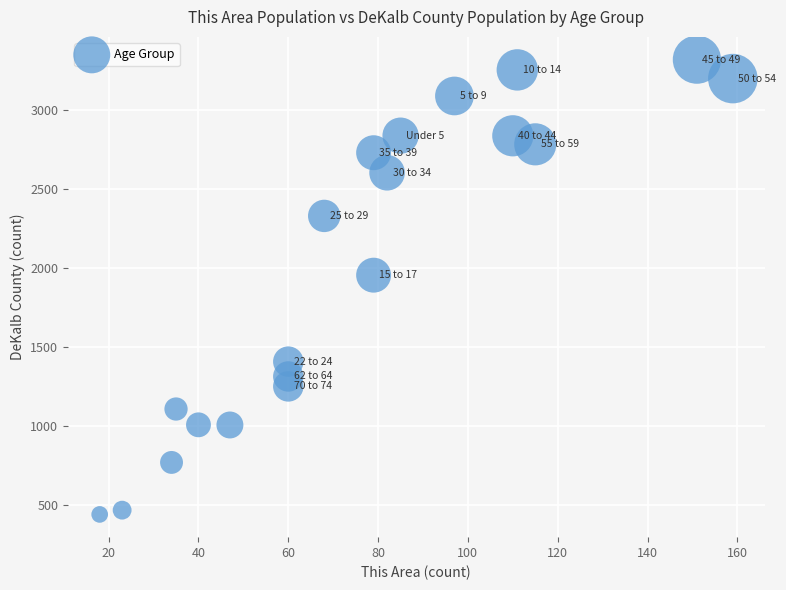

What is the range of Y values (max minus min)?

2878